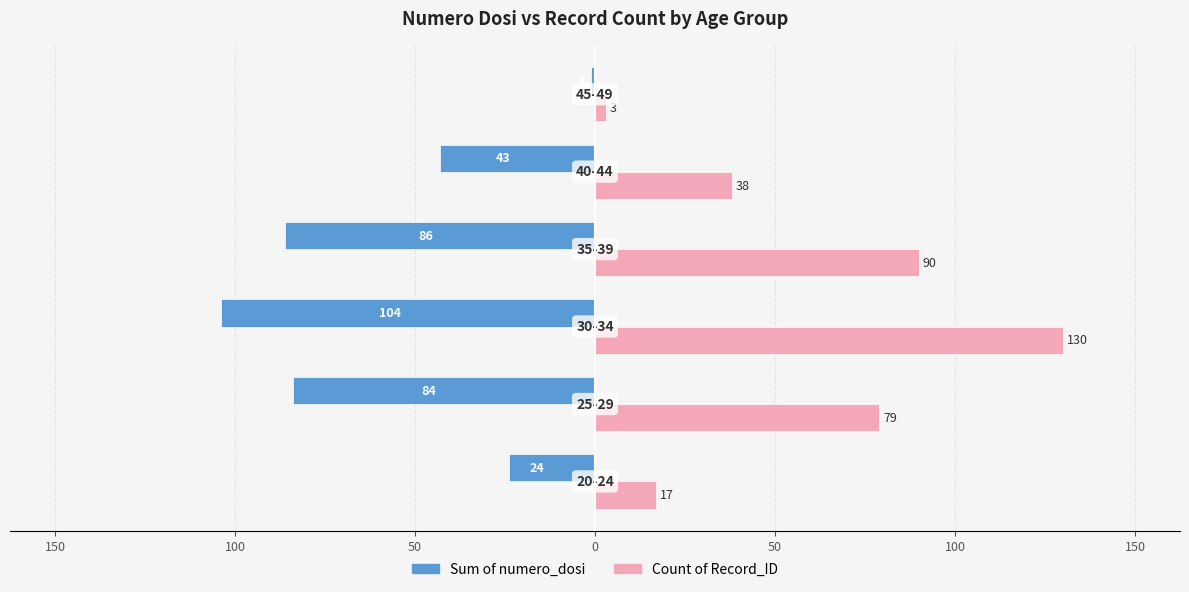

What are all the series names shown in the legend?

Sum of numero_dosi, Count of Record_ID